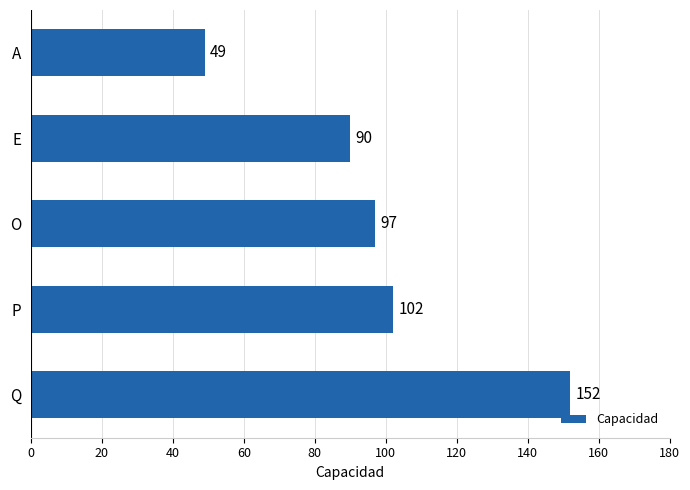

What is the change in value from E to P?

+12